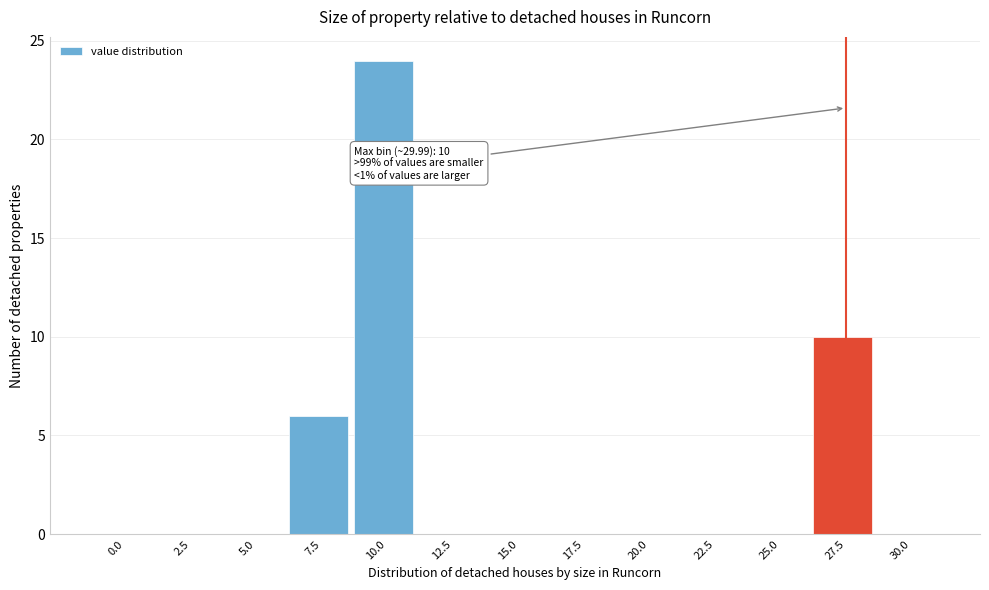

Reading left to right, extract all data points from this chart.

0.0=0	2.5=0	5.0=0	7.5=6	10.0=24	12.5=0	15.0=0	17.5=0	20.0=0	22.5=0	25.0=0	27.5=10	30.0=0